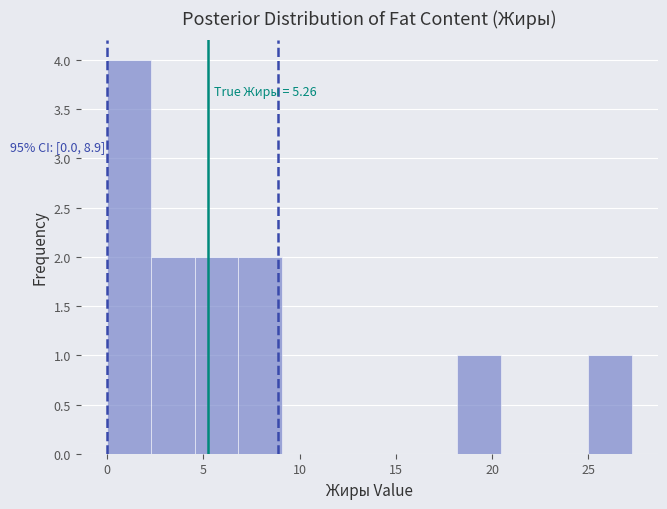

Over which range of the x-axis is the bar tallest?

0.0 to 2.5